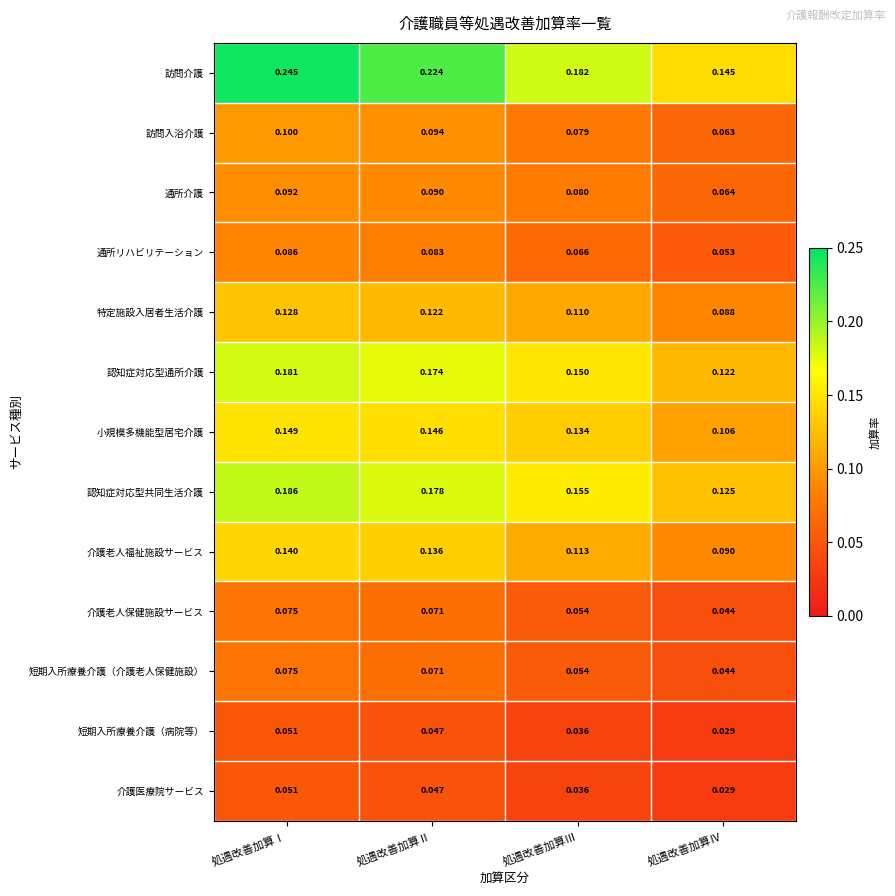

Which series has the largest total across all categories?

訪問介護